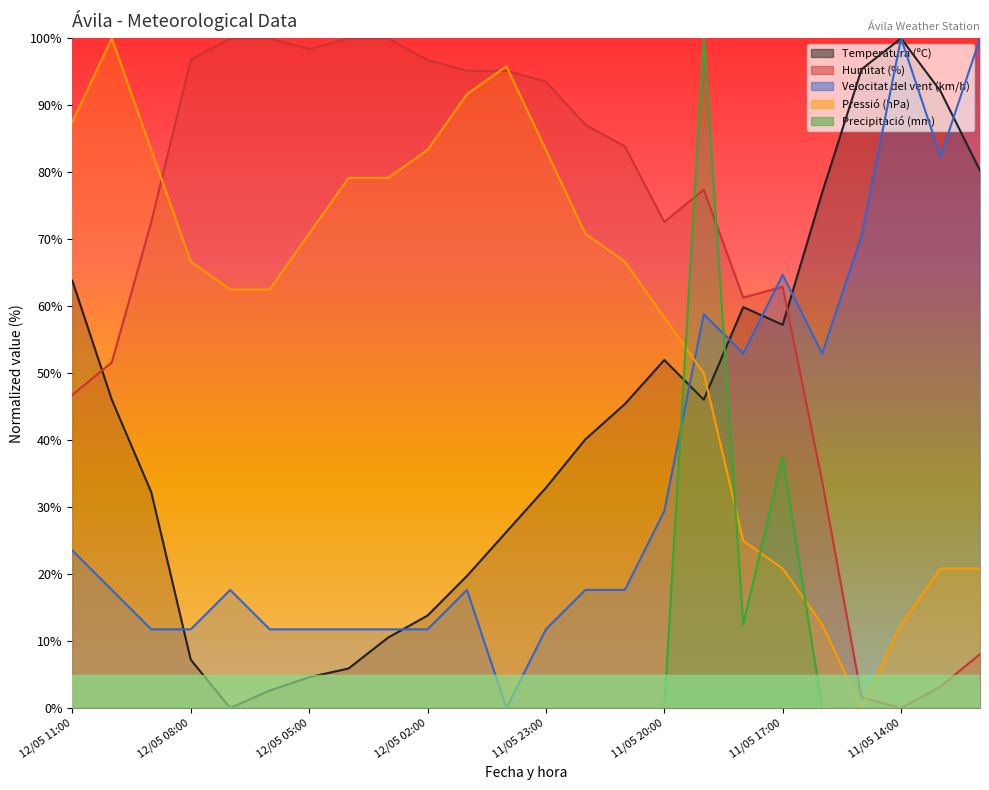

What is the value of the Pressió (hPa) point at the 16th from the left?

58.3